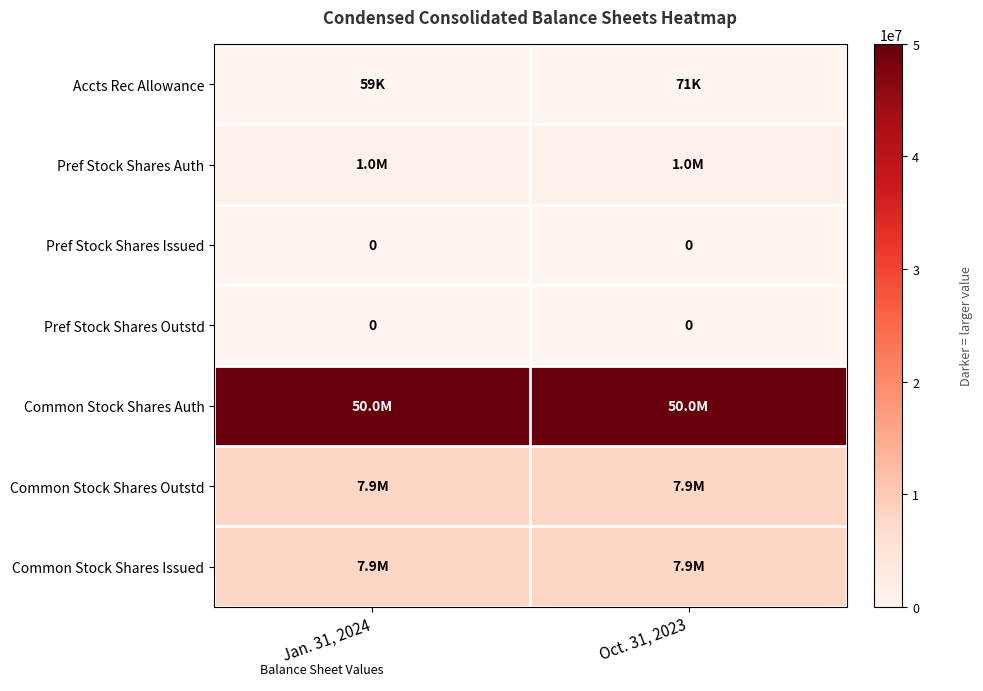

Count the number of categories in the chart.

2